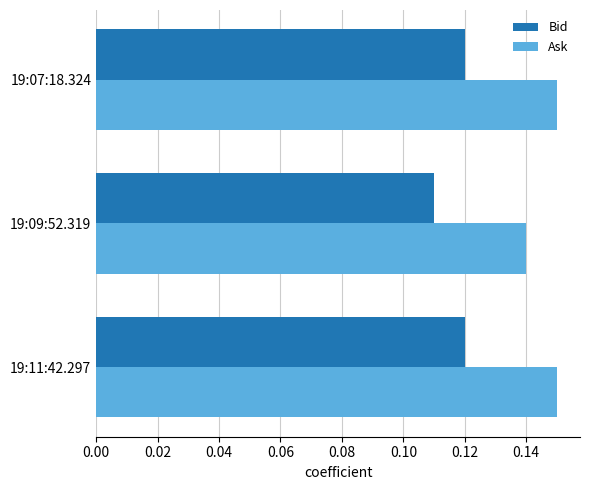

Which series has the largest total across all categories?

Ask